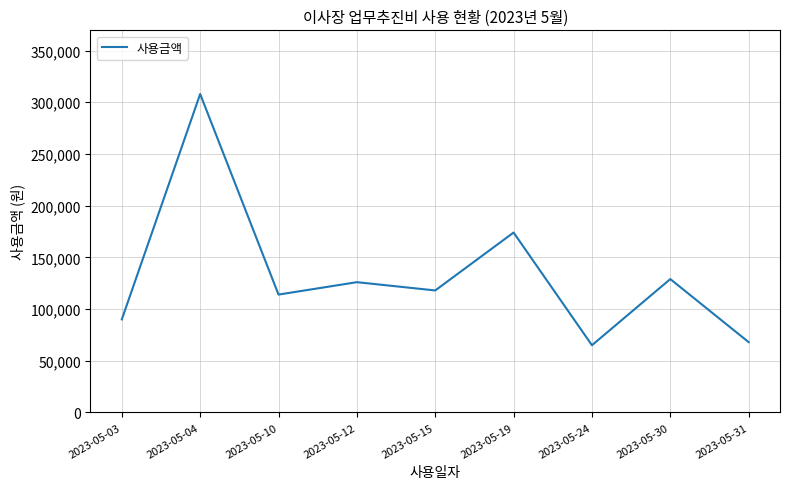

What is the greatest value displayed?

308000